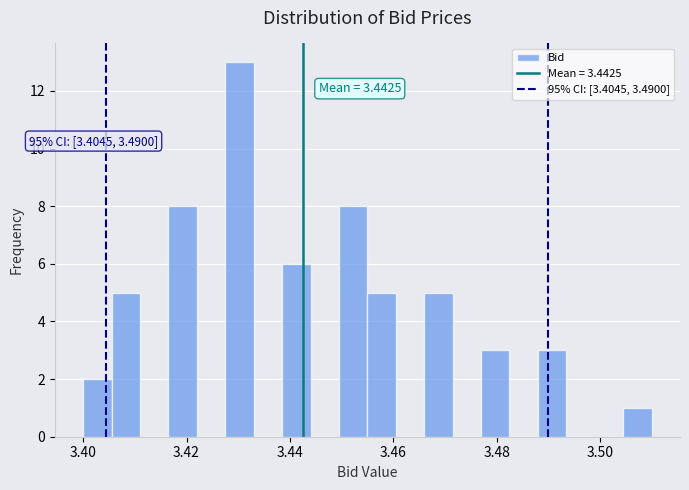

Read against the x-axis, roughly where is the centre of the tallest bar?

3.430